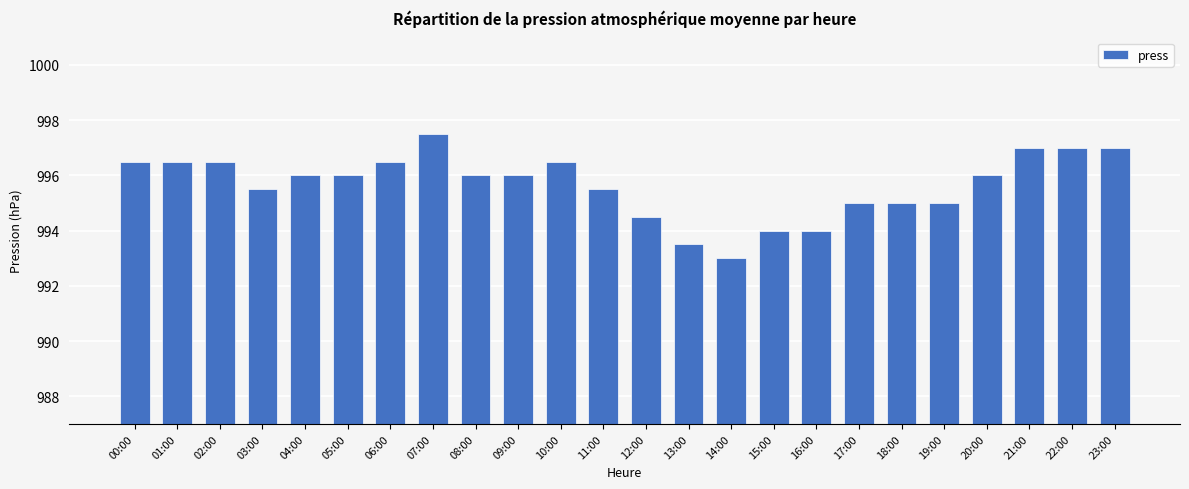

What is the label of the 20th bar from the left?

19:00